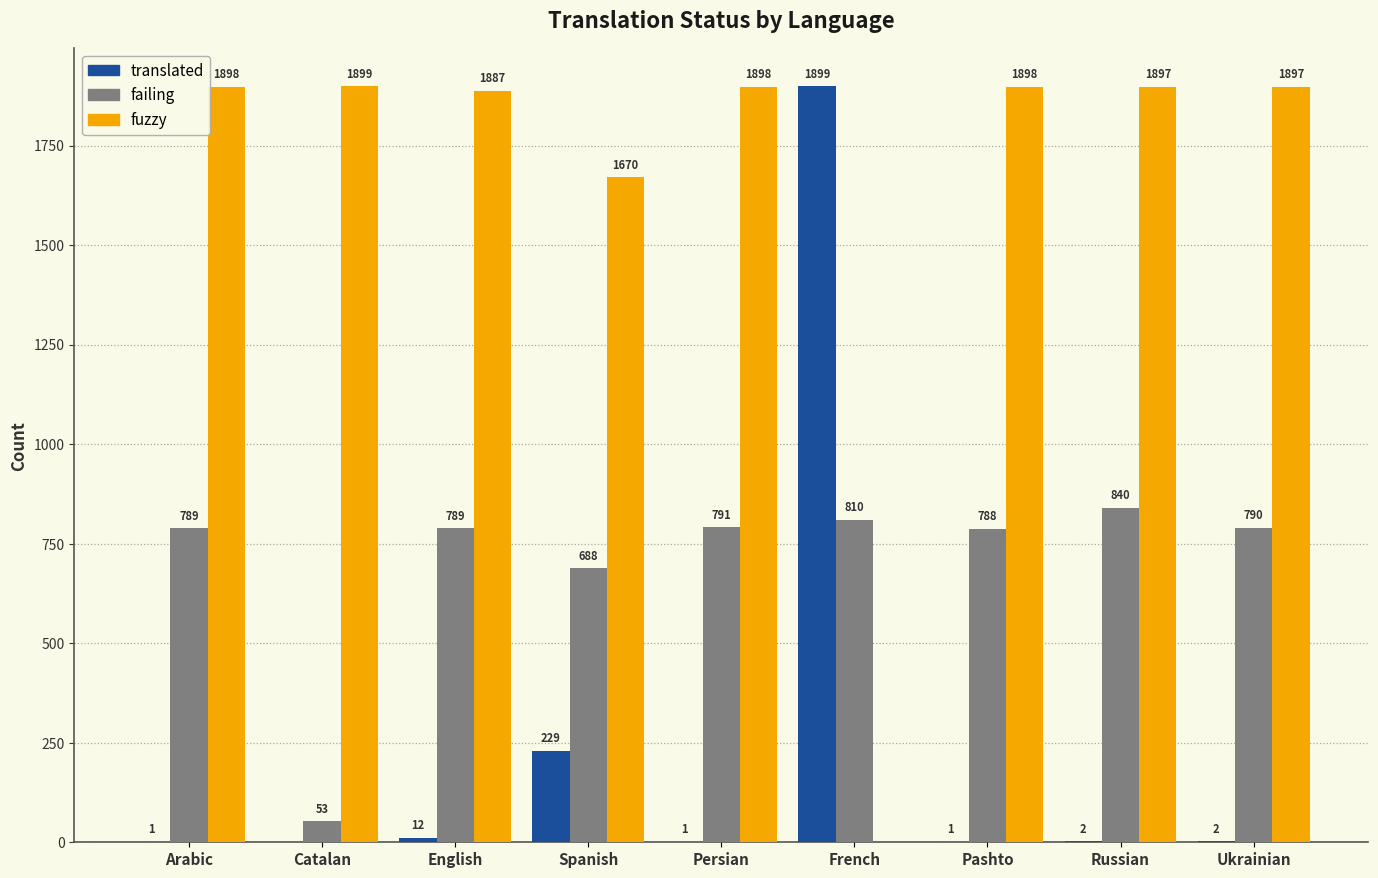

At which label does fuzzy first exceed 1897?

Arabic